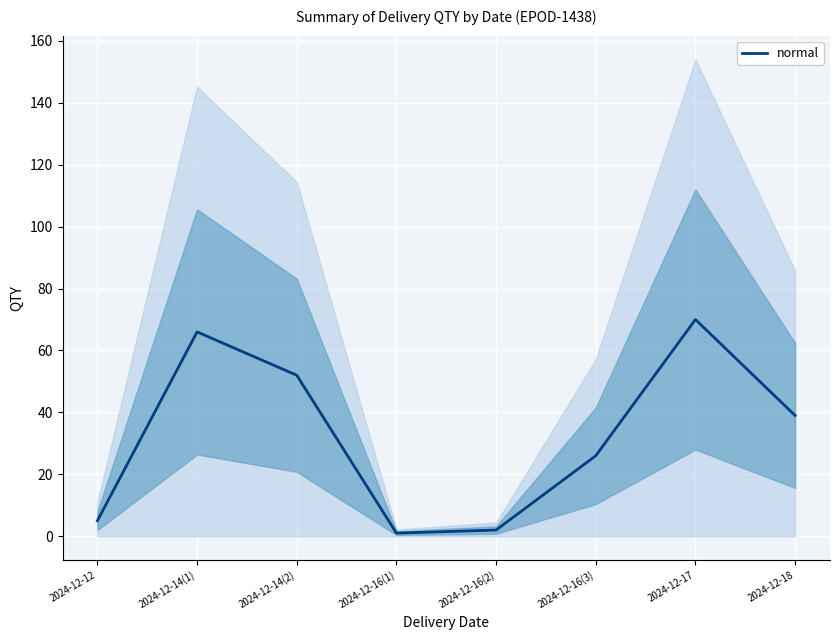

Is it true that the value at 2024-12-17 is 35?

False